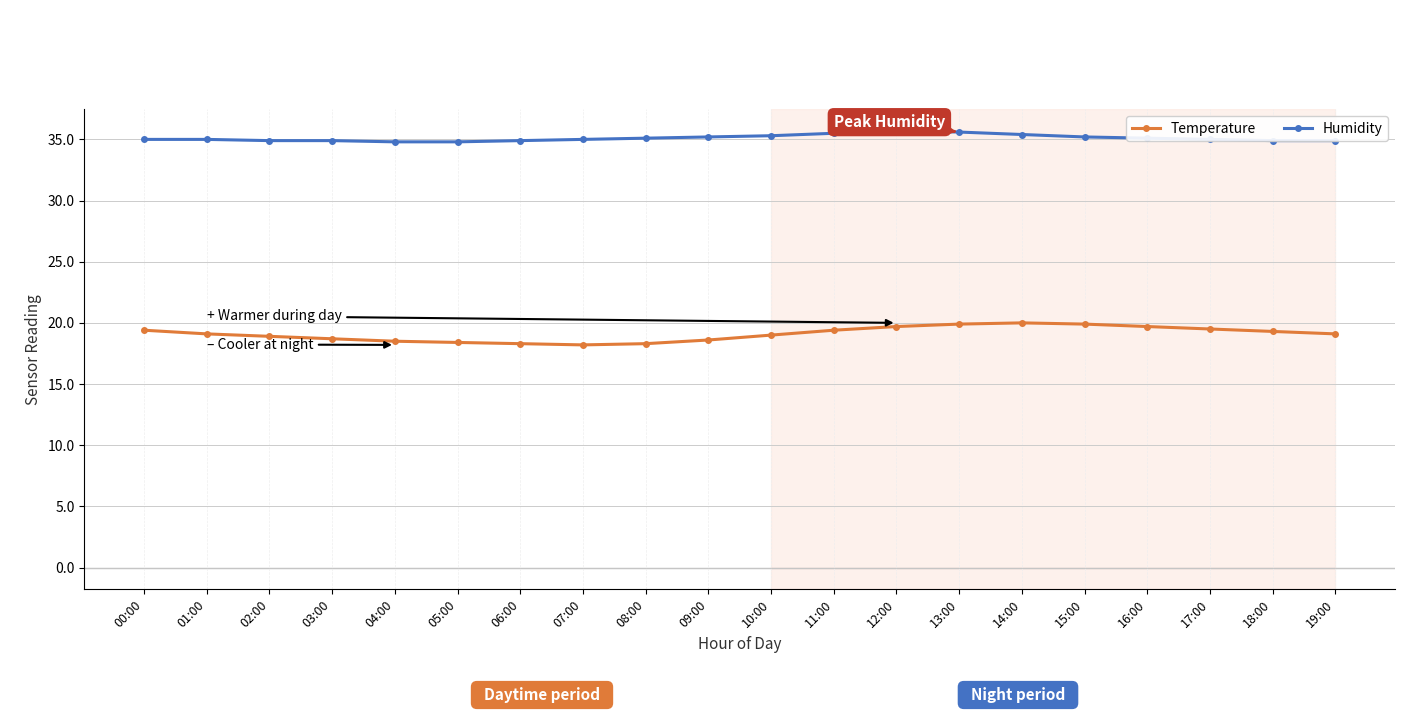

List the series in order of their overall mean, highest first.

Humidity, Temperature